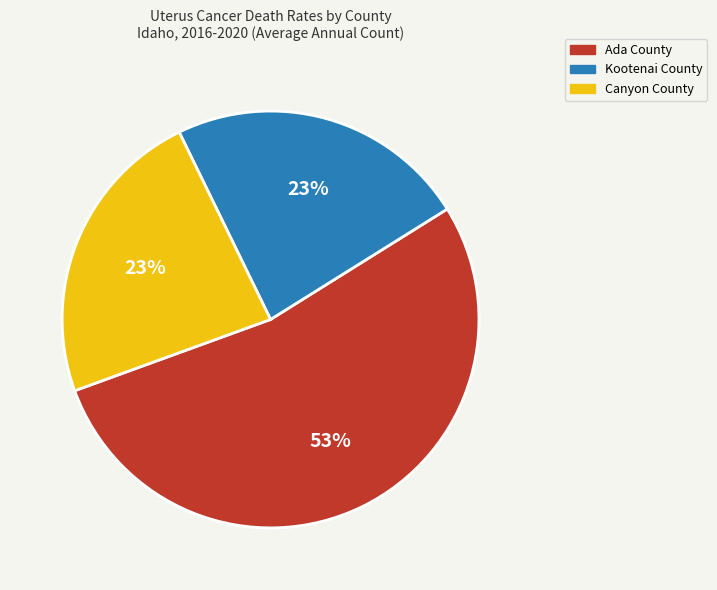

To the nearest percent, what is the average slice percentage?

33%